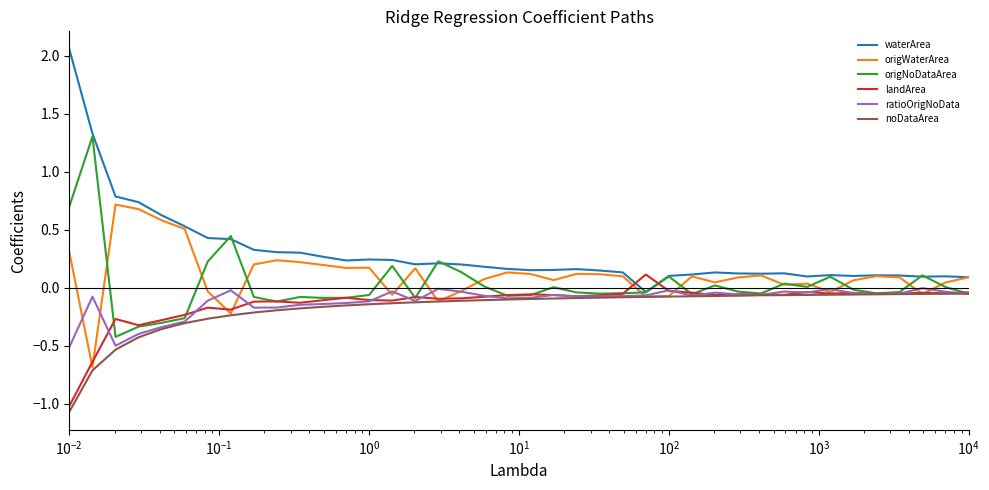

Which series has the largest total across all categories?

waterArea